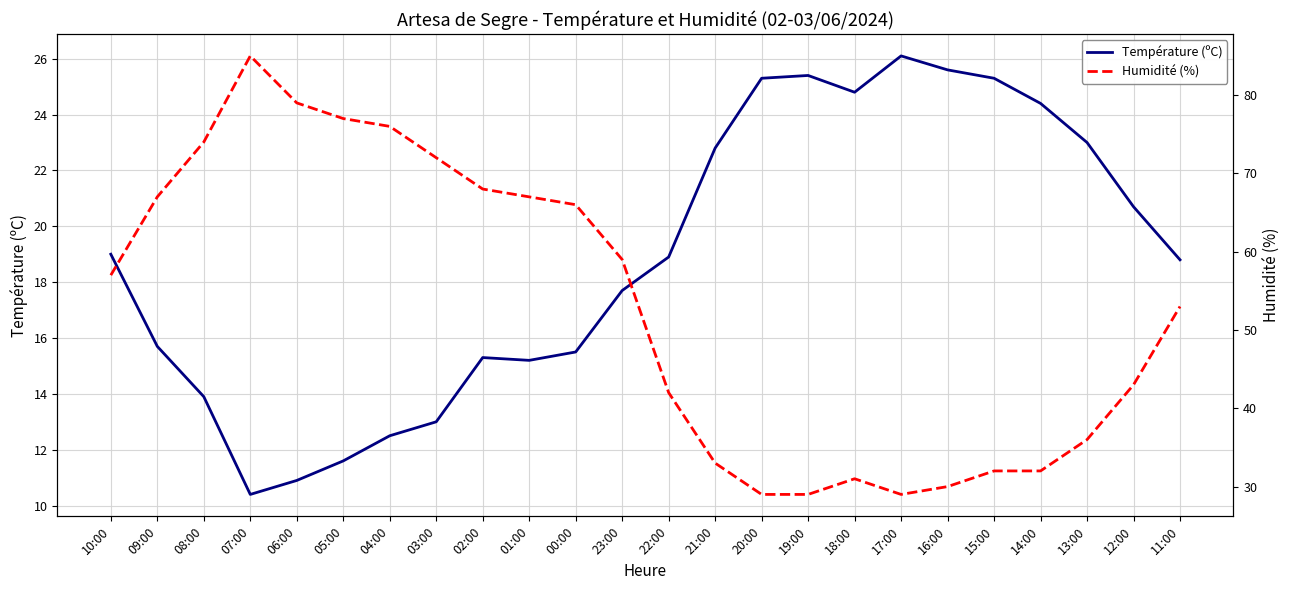

What is the difference between the Humidité (%) values at 21:00 and 18:00?

2.0